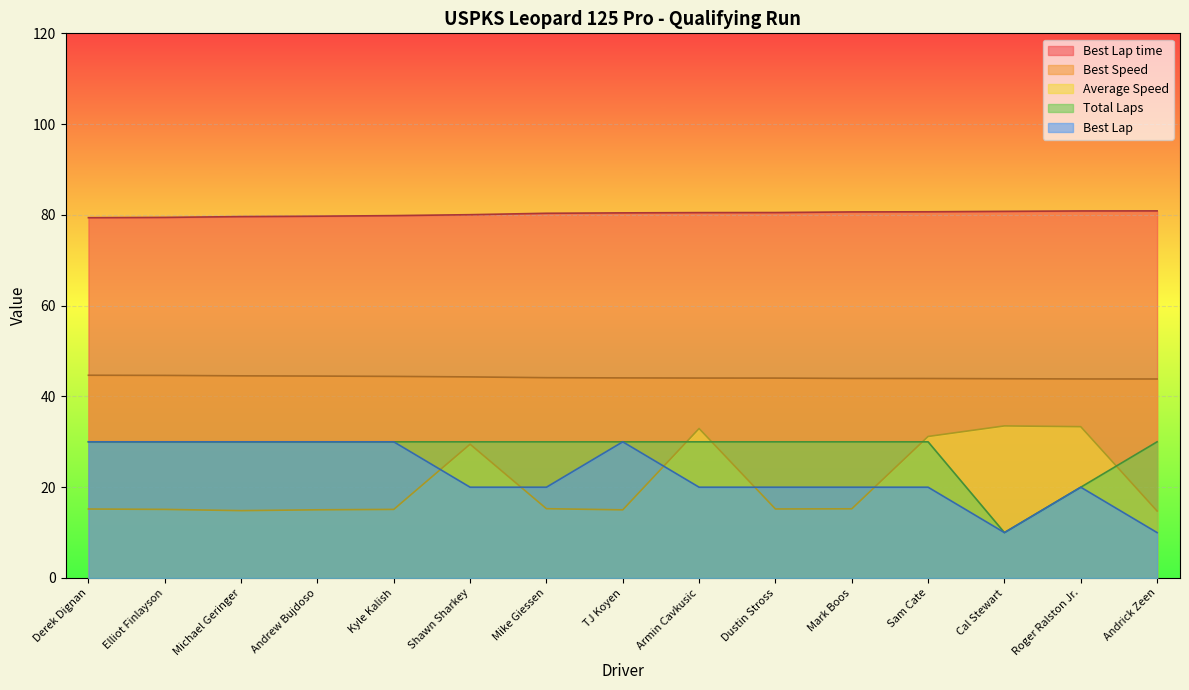

Is the value of Best Speed at Cal Stewart greater than the value of Best Lap at Shawn Sharkey?

Yes